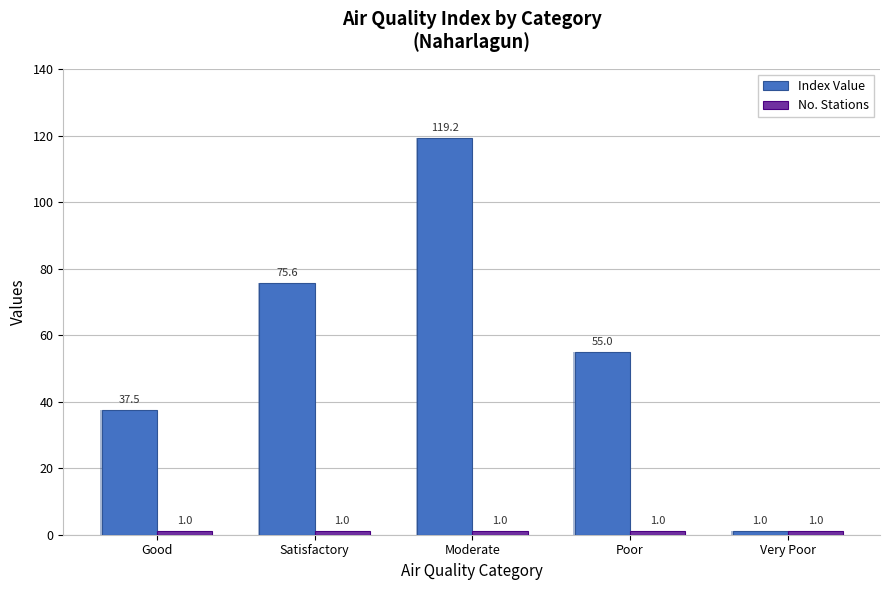

What position from the left is Moderate?

3